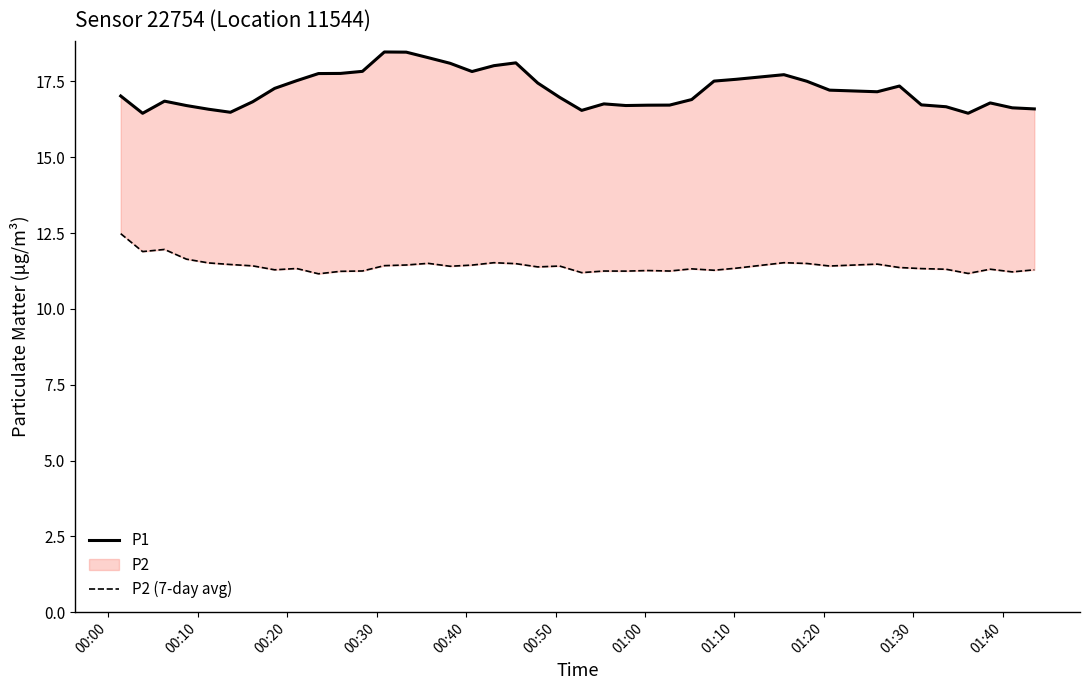

What is the minimum value shown in the chart?

11.2